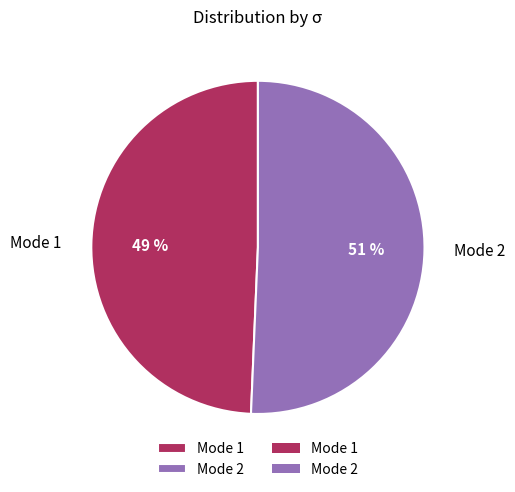

Rank the categories by value from lowest to highest.

Mode 1, Mode 2